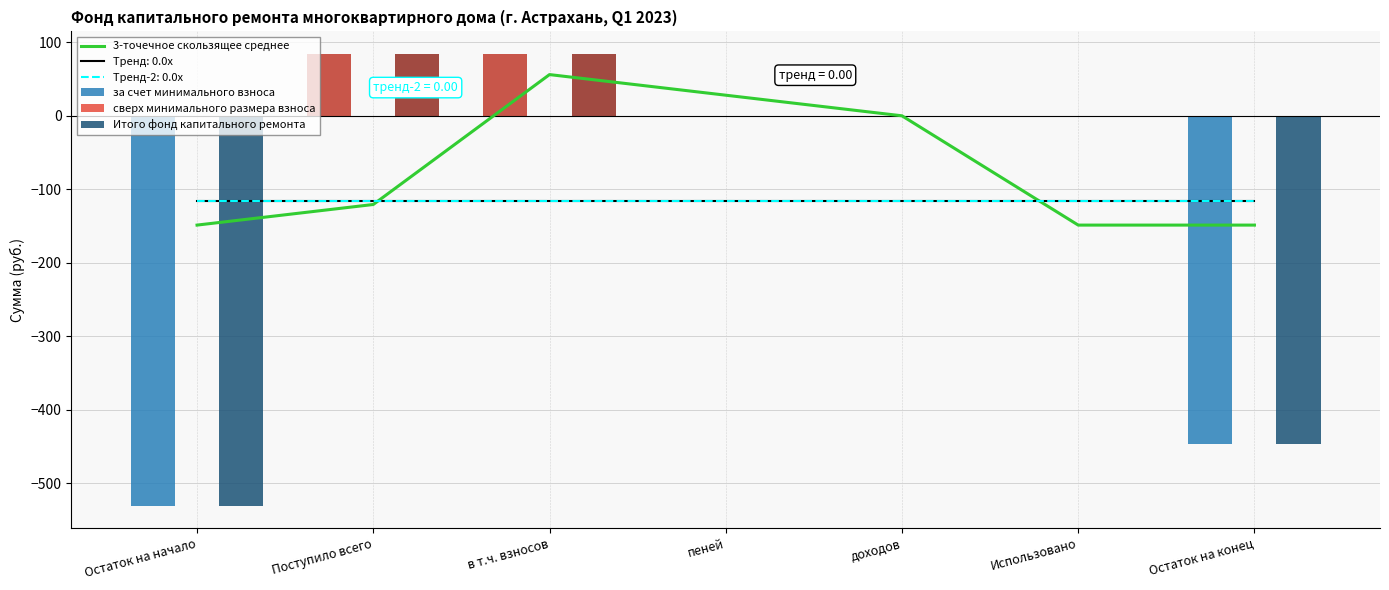

Reading left to right, list all the values displayed in this chart.

3-точечное скользящее среднее: -148.6	-120.6	56.1	28.0	0.0	-148.6	-148.6
за счет минимального взноса: -530.0	84.1	84.1	0.0	0.0	0.0	-445.9
сверх минимального размера взноса: 0.0	0.0	0.0	0.0	0.0	0.0	0.0
Итого фонд капитального ремонта: -530.0	84.1	84.1	0.0	0.0	0.0	-445.9